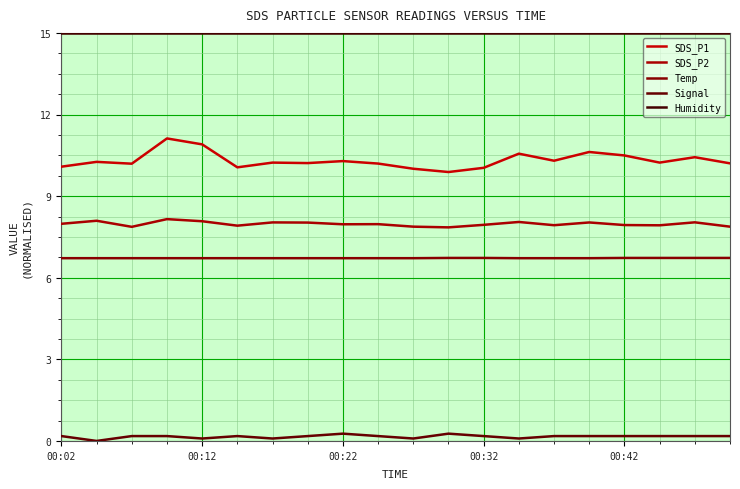

True or false: Signal and SDS_P1 cross at least once.

False